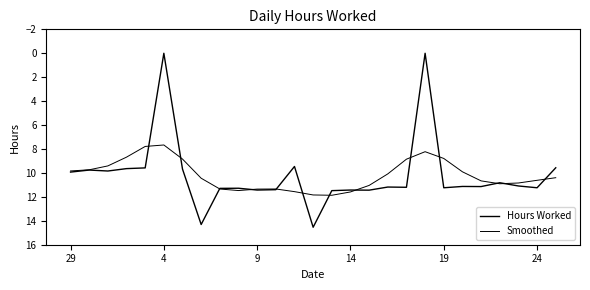

Does the chart display data point markers on the line(s)?

No